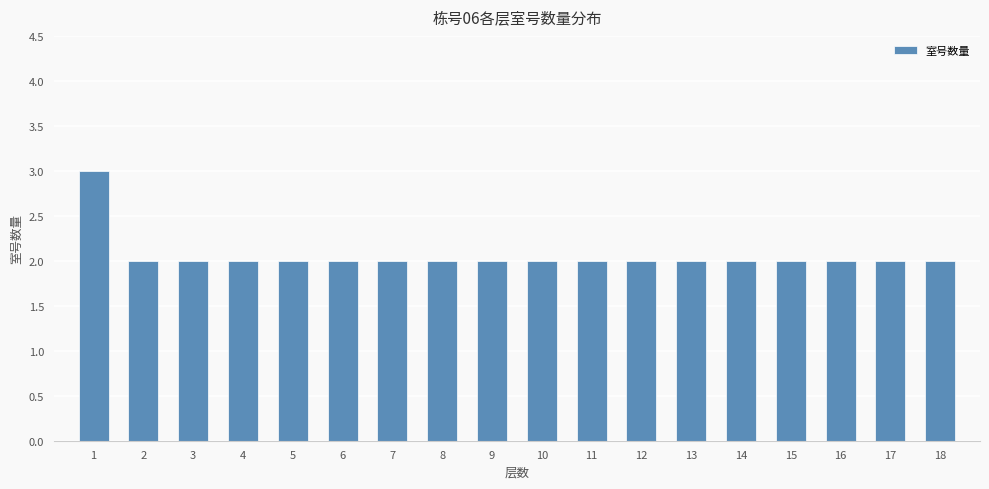

Reading left to right, extract all data points from this chart.

1=3	2=2	3=2	4=2	5=2	6=2	7=2	8=2	9=2	10=2	11=2	12=2	13=2	14=2	15=2	16=2	17=2	18=2